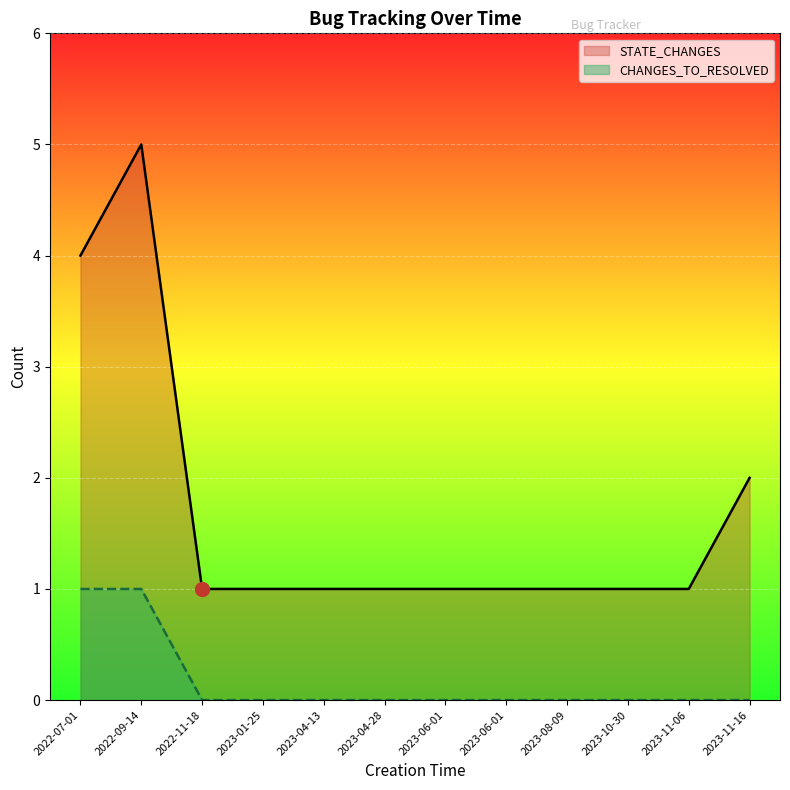

True or false: CHANGES_TO_RESOLVED has more than 1 interior local peaks.

False